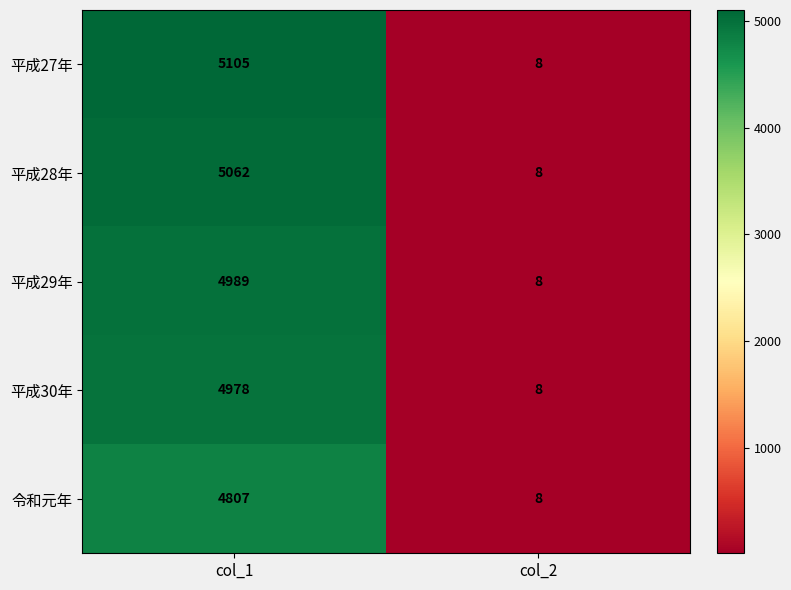

Where is 令和元年 nearest to the value 2407?

col_2